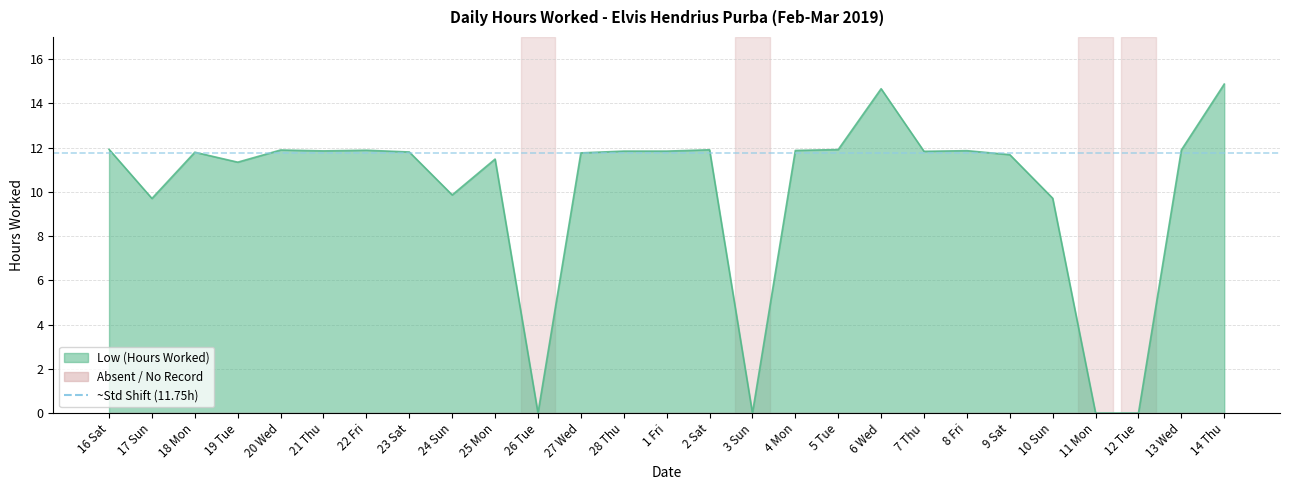

What is the change in value from 18 Mon to 21 Thu?

+0.1